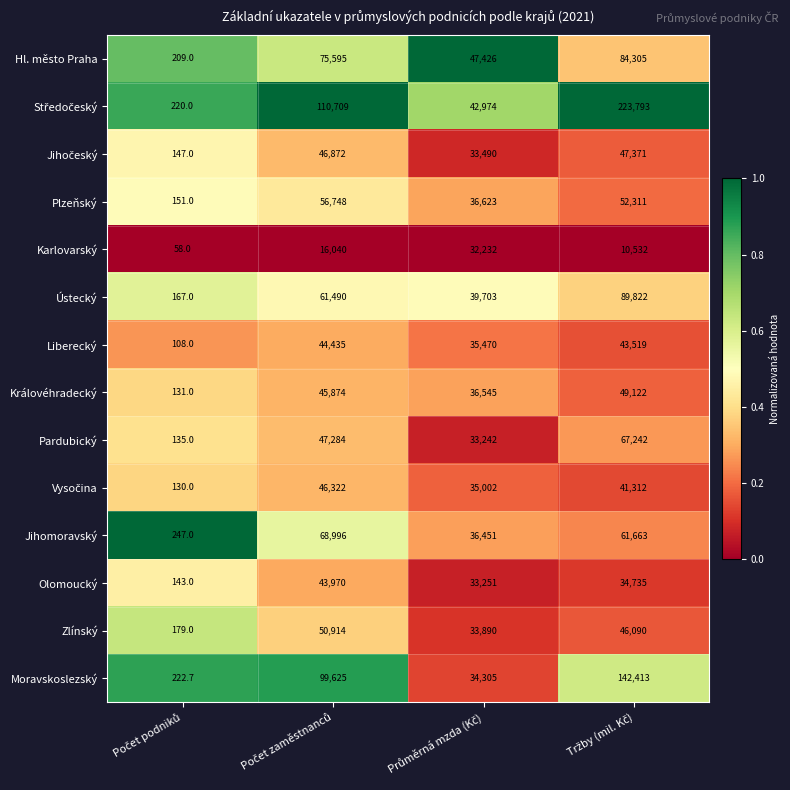

What is the maximum value shown in the chart?

223793.0